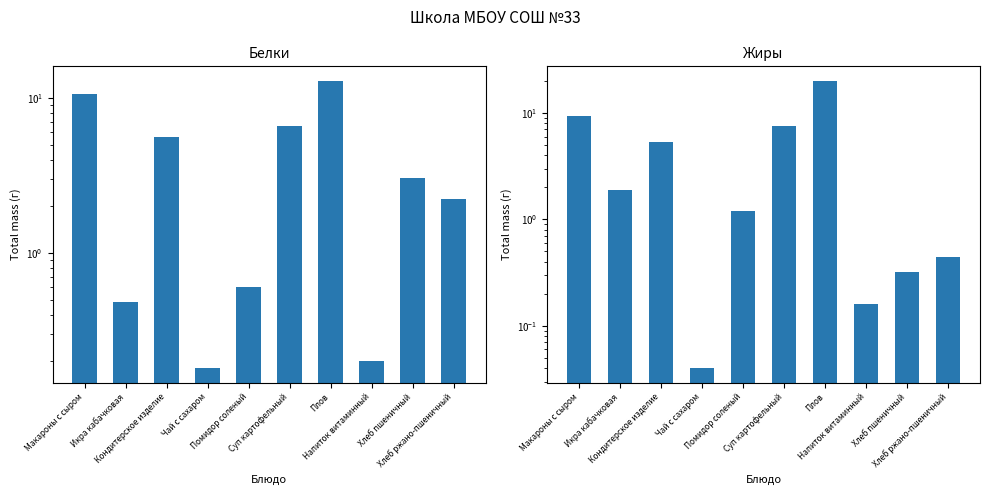

At how many categories does at least one series exceed 11?

1